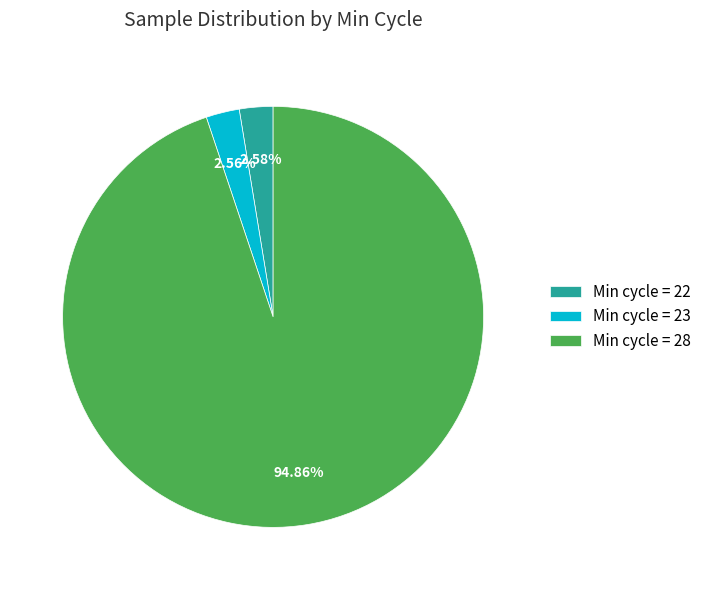

How many segments does this pie chart have?

3